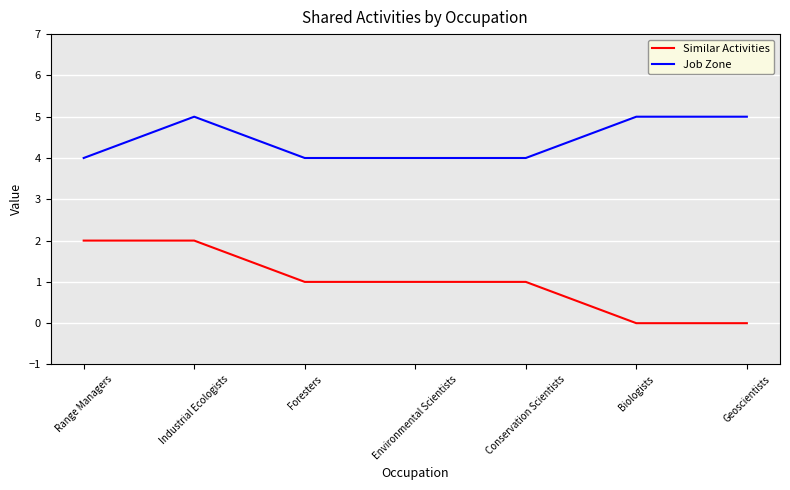

Reading left to right, transcribe all the data shown in this chart.

Similar Activities: Range Managers=2	Industrial Ecologists=2	Foresters=1	Environmental Scientists=1	Conservation Scientists=1	Biologists=0	Geoscientists=0
Job Zone: Range Managers=4	Industrial Ecologists=5	Foresters=4	Environmental Scientists=4	Conservation Scientists=4	Biologists=5	Geoscientists=5